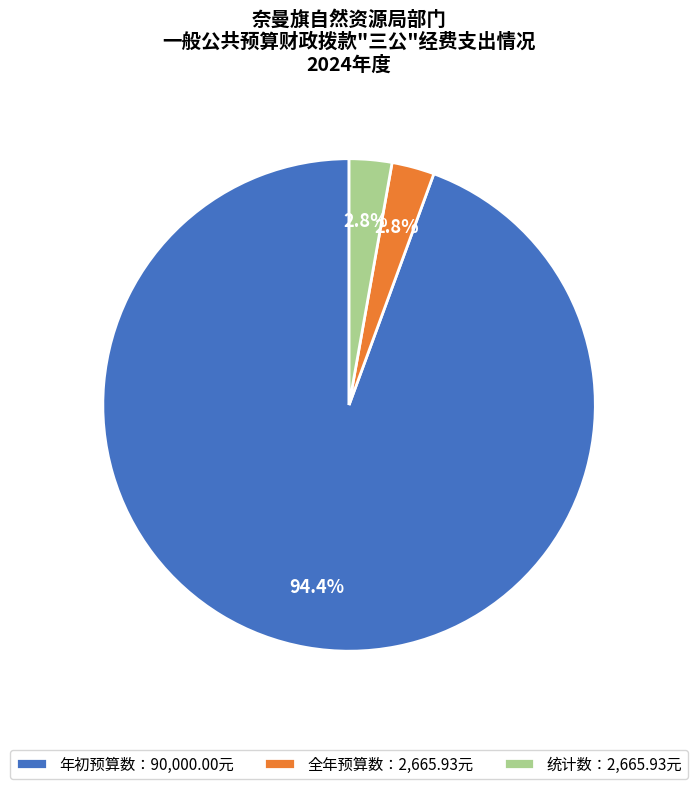

What percentage do 全年预算数：2,665.93元 and 统计数：2,665.93元 together represent?

5.6%